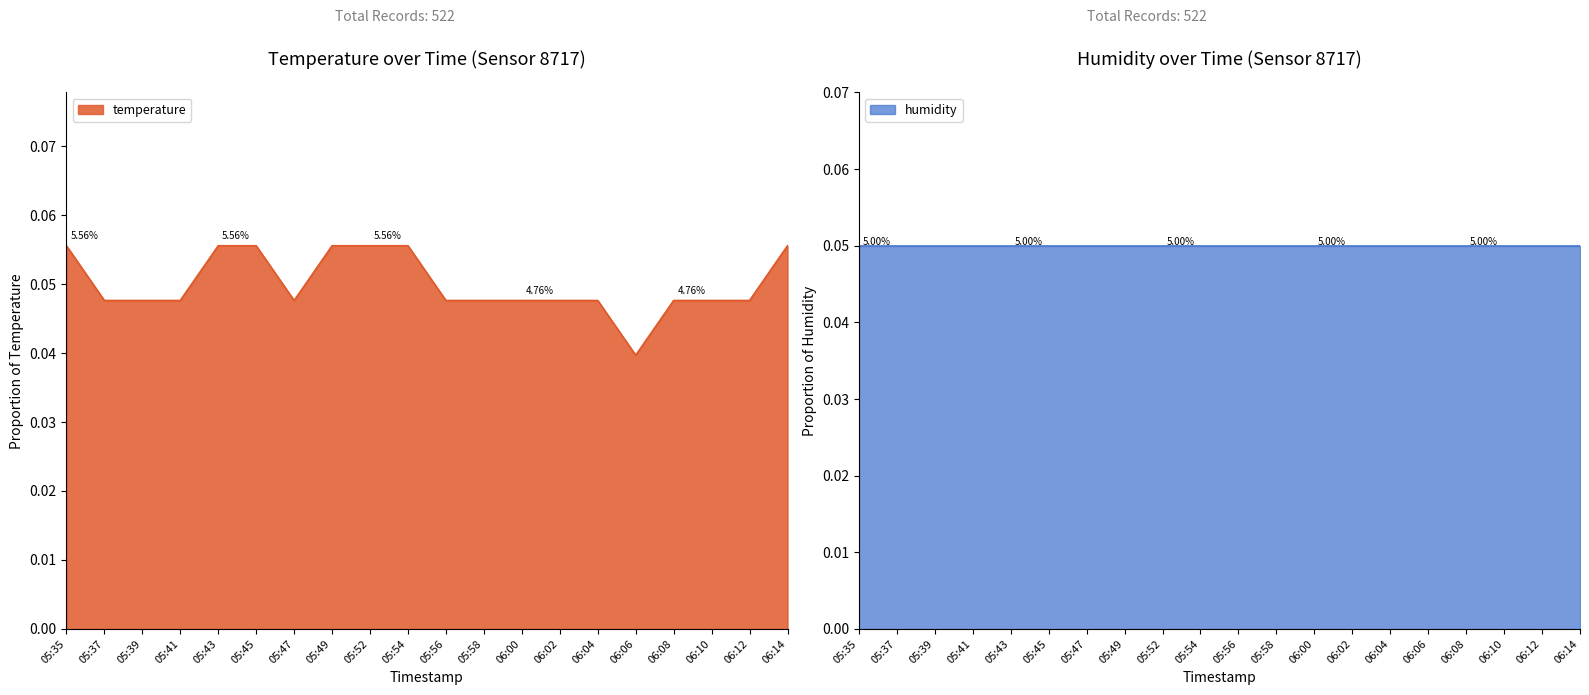

What is the maximum value shown in the chart?

0.1